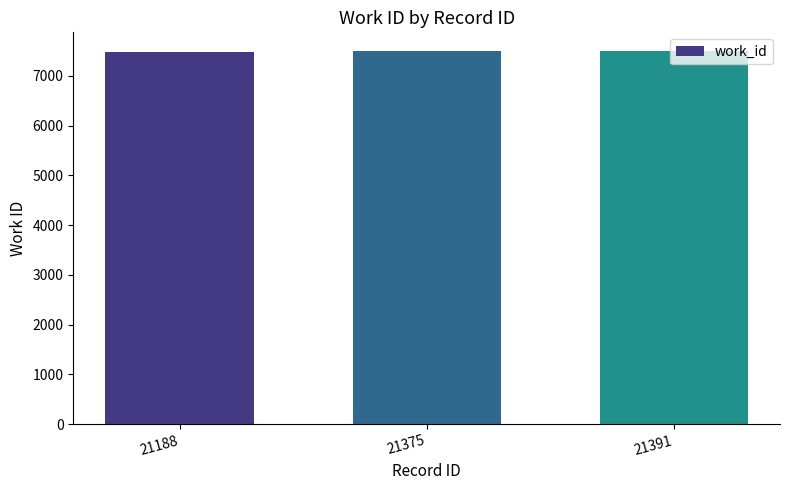

What is the maximum value shown in the chart?

7498